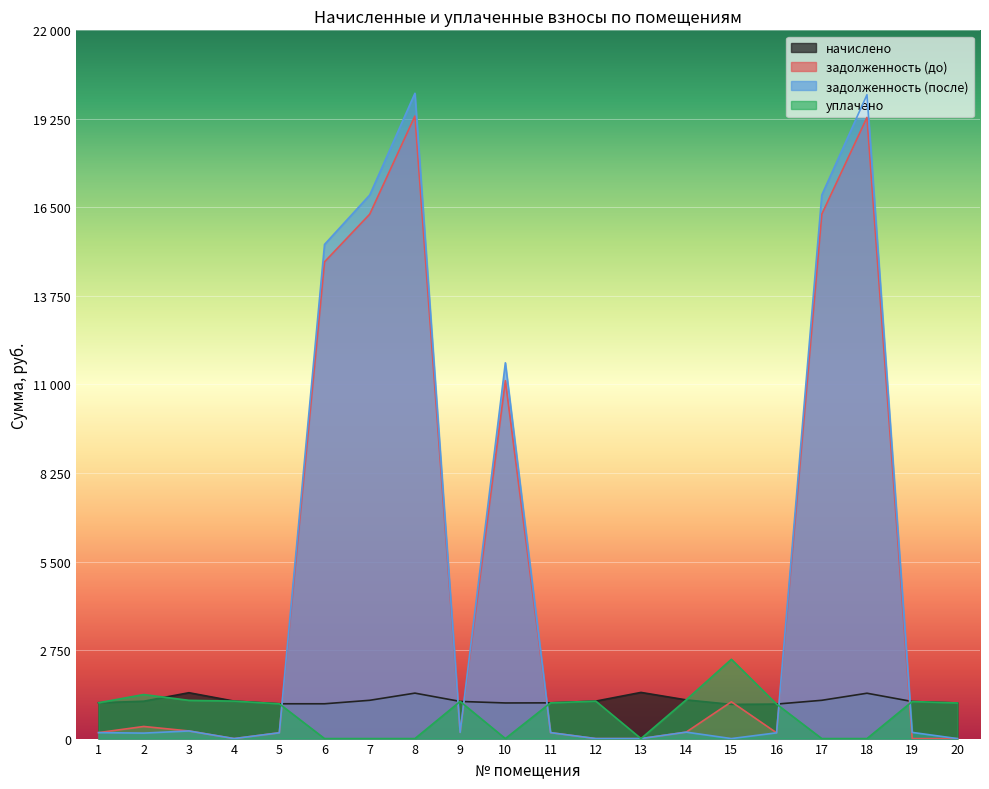

List the series in order of their peak value, lowest first.

начислено, уплачено, задолженность (до), задолженность (после)